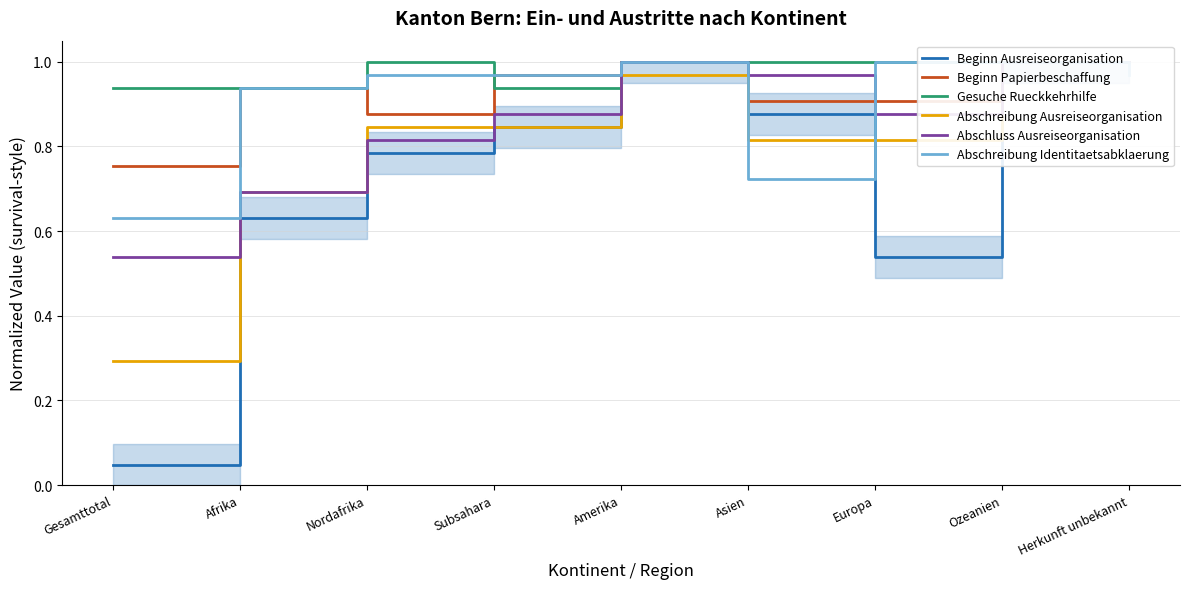

Does the chart have visible grid lines?

Yes